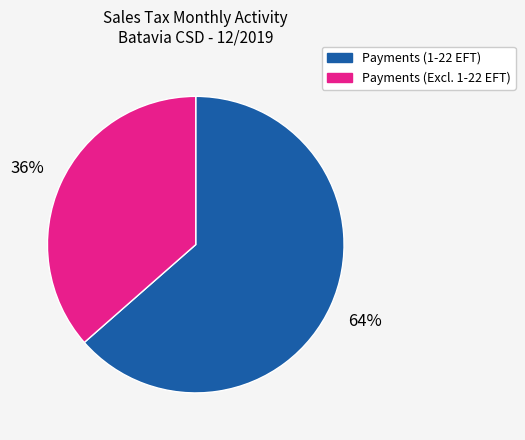

How many segments does this pie chart have?

2